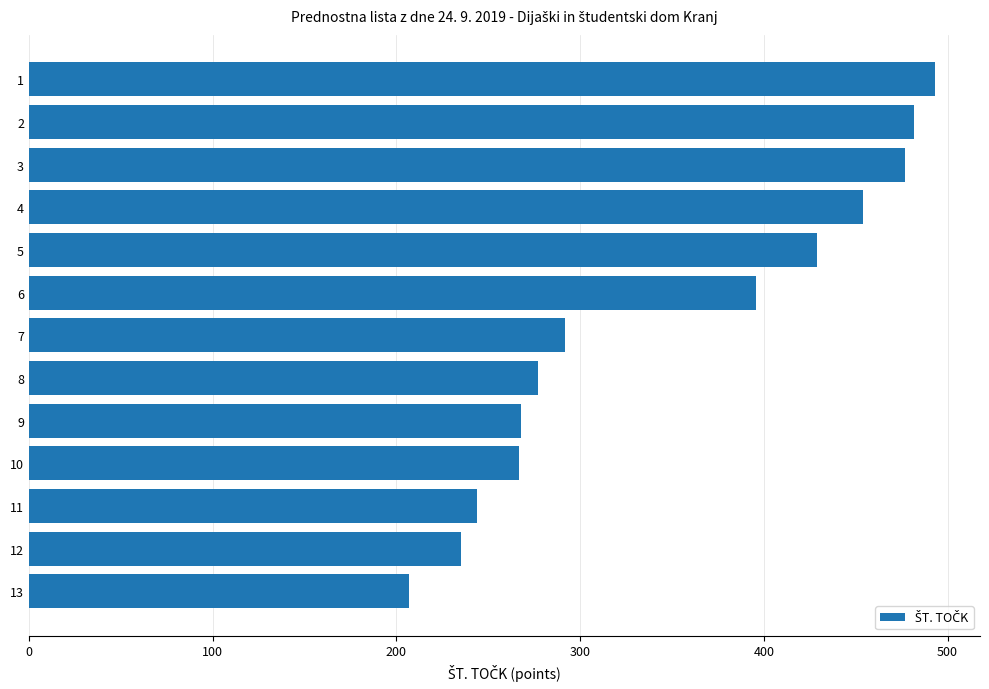

At which category does the chart reach its peak across all series?

1